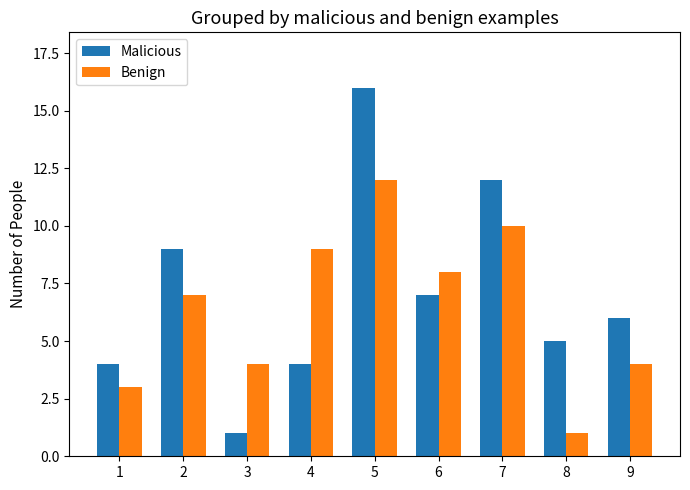

Rank the series at 6 from lowest to highest value.

Malicious, Benign